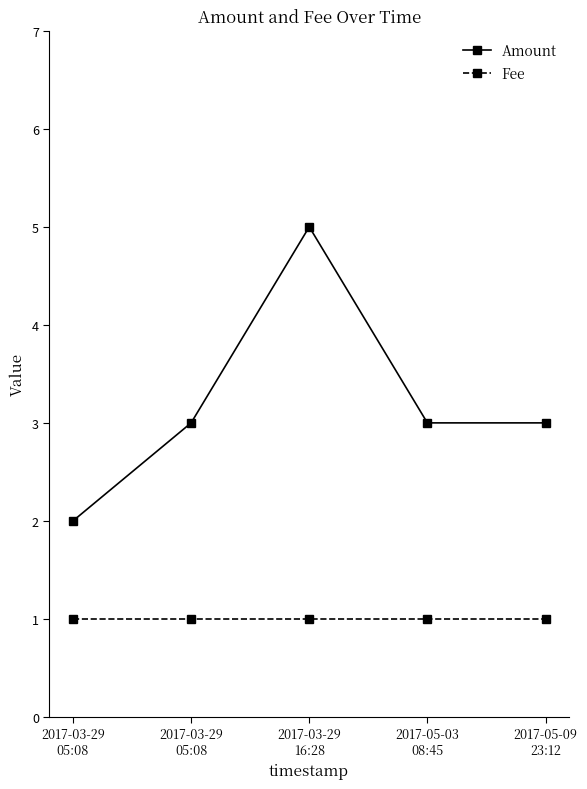

Which series has the widest spread of values?

Amount